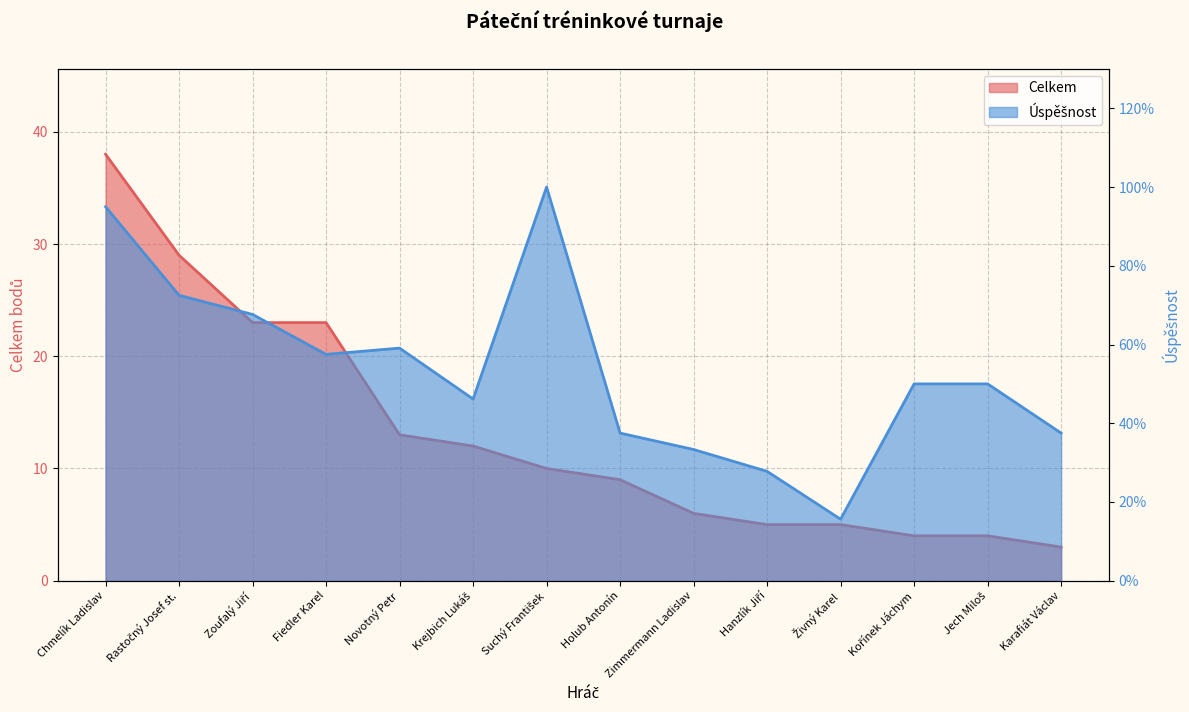

Which series has the largest range (max minus min)?

Celkem